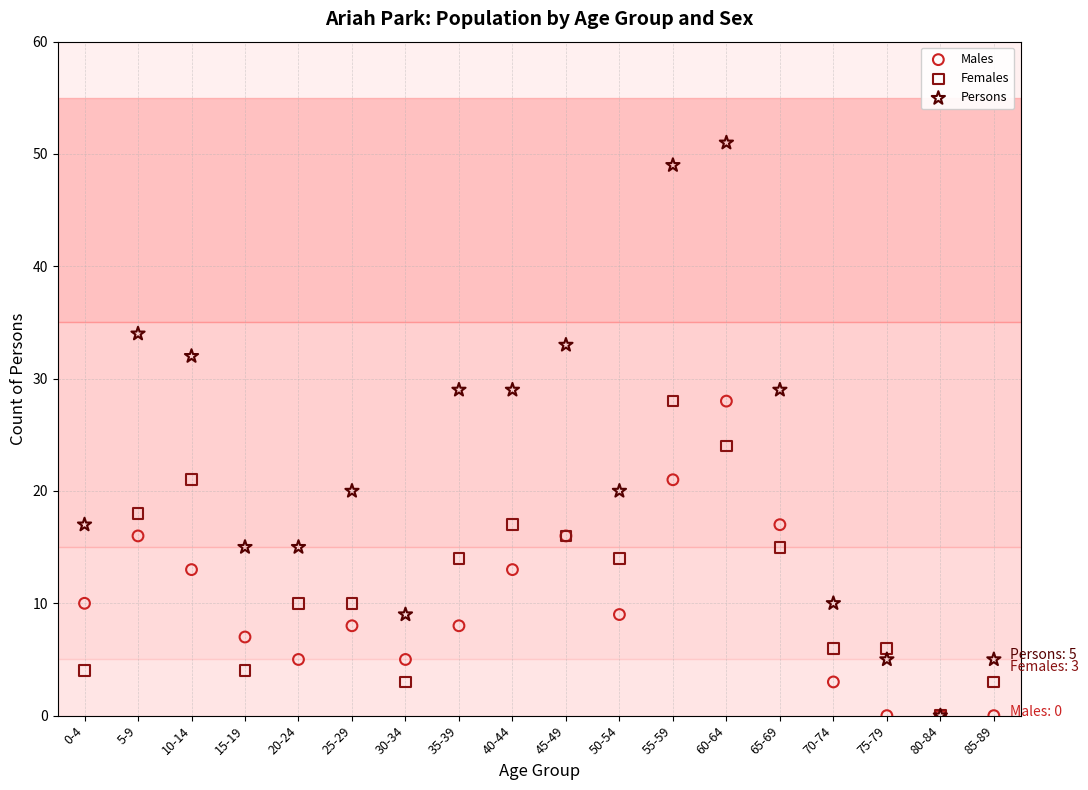

In the Persons series, what Y value is closest to 25?

29